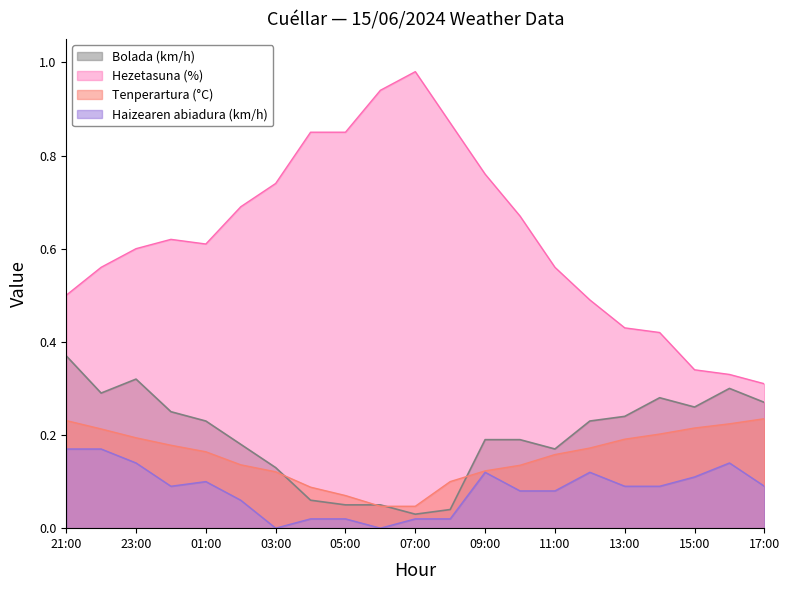

Reading left to right, what are all the values shown in this chart?

Tenperartura (°C): 0.2	0.2	0.2	0.2	0.2	0.1	0.1	0.1	0.1	0.0	0.0	0.1	0.1	0.1	0.2	0.2	0.2	0.2	0.2	0.2	0.2
Hezetasuna (%): 0.5	0.6	0.6	0.6	0.6	0.7	0.7	0.8	0.8	0.9	1.0	0.9	0.8	0.7	0.6	0.5	0.4	0.4	0.3	0.3	0.3
Haizearen abiadura (km/h): 0.2	0.2	0.1	0.1	0.1	0.1	0.0	0.0	0.0	0.0	0.0	0.0	0.1	0.1	0.1	0.1	0.1	0.1	0.1	0.1	0.1
Bolada (km/h): 0.4	0.3	0.3	0.2	0.2	0.2	0.1	0.1	0.1	0.1	0.0	0.0	0.2	0.2	0.2	0.2	0.2	0.3	0.3	0.3	0.3